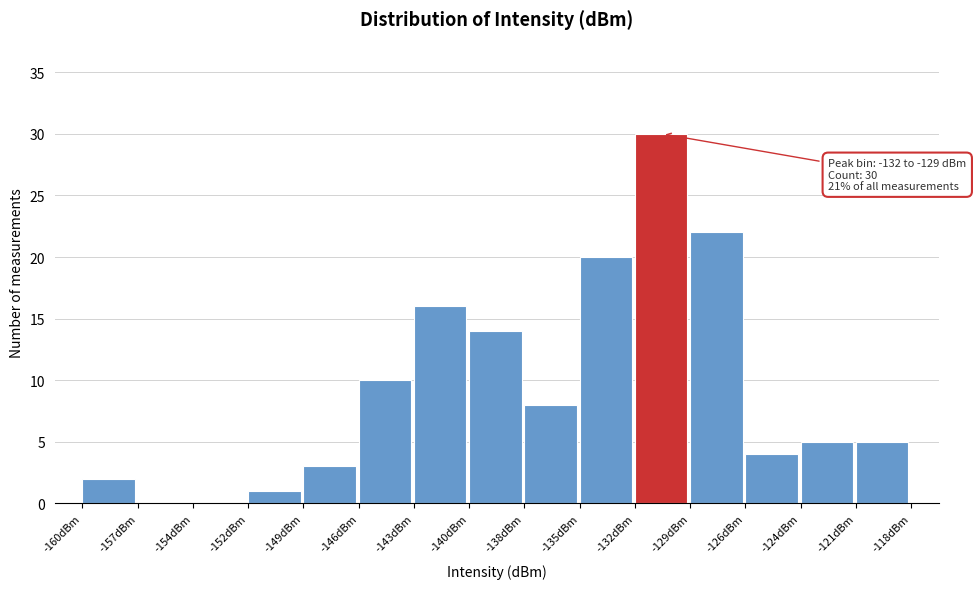

Which range on the x-axis has the tallest bar?

-132.0 to -129.2